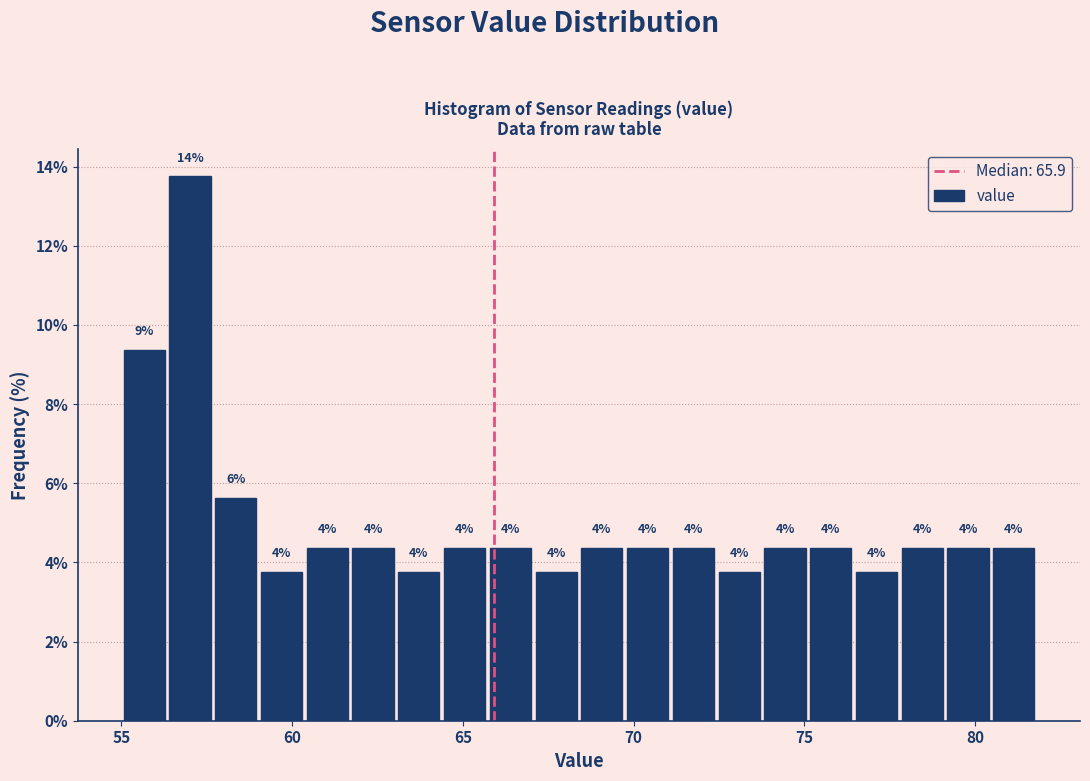

Around what value on the x-axis is the tallest bar? Give the approximate position of its centre, as read against the axis.

57.0